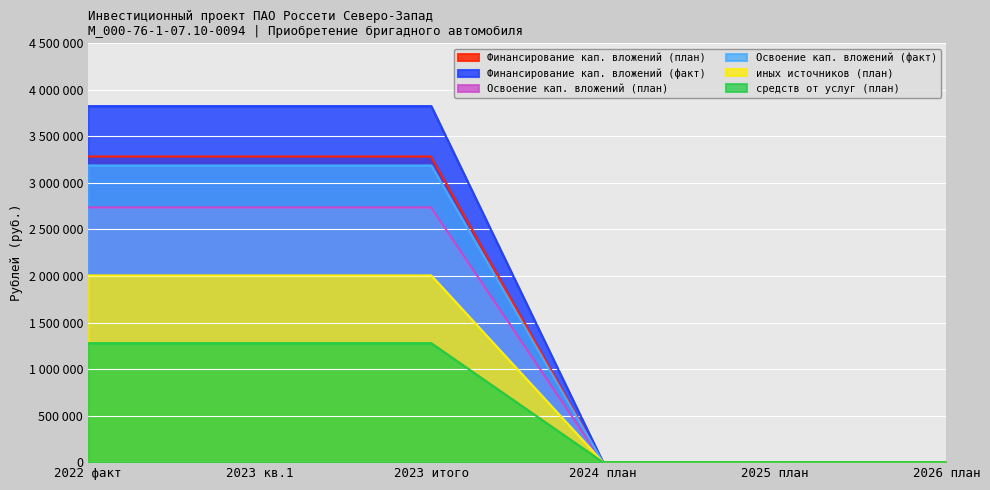

What are all the series names shown in the legend?

Финансирование кап. вложений (план), Финансирование кап. вложений (факт), Освоение кап. вложений (план), Освоение кап. вложений (факт), иных источников (план), средств от услуг (план)